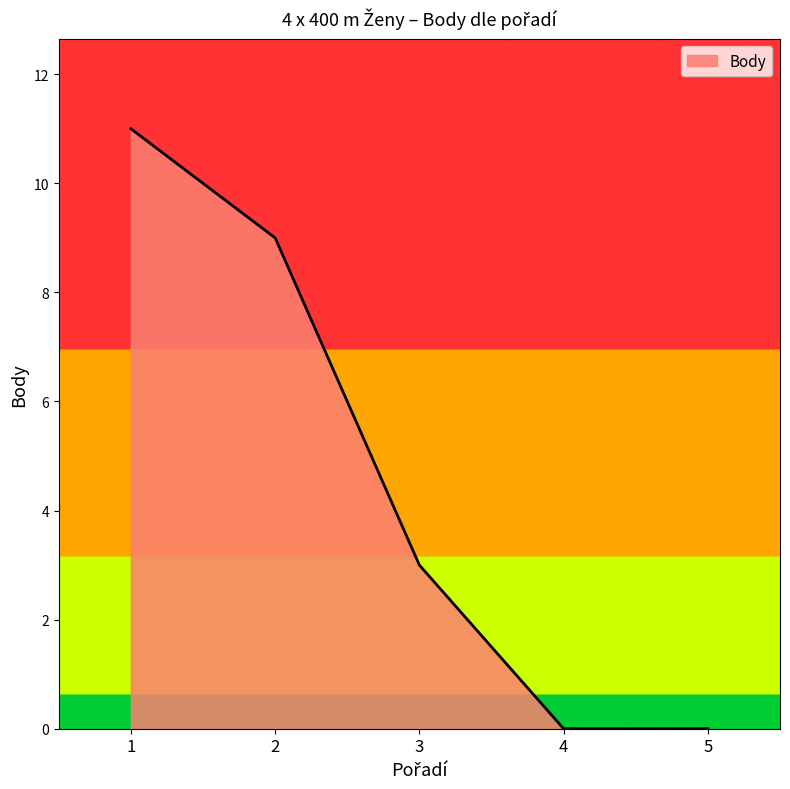

How many lines are shown in the chart?

1